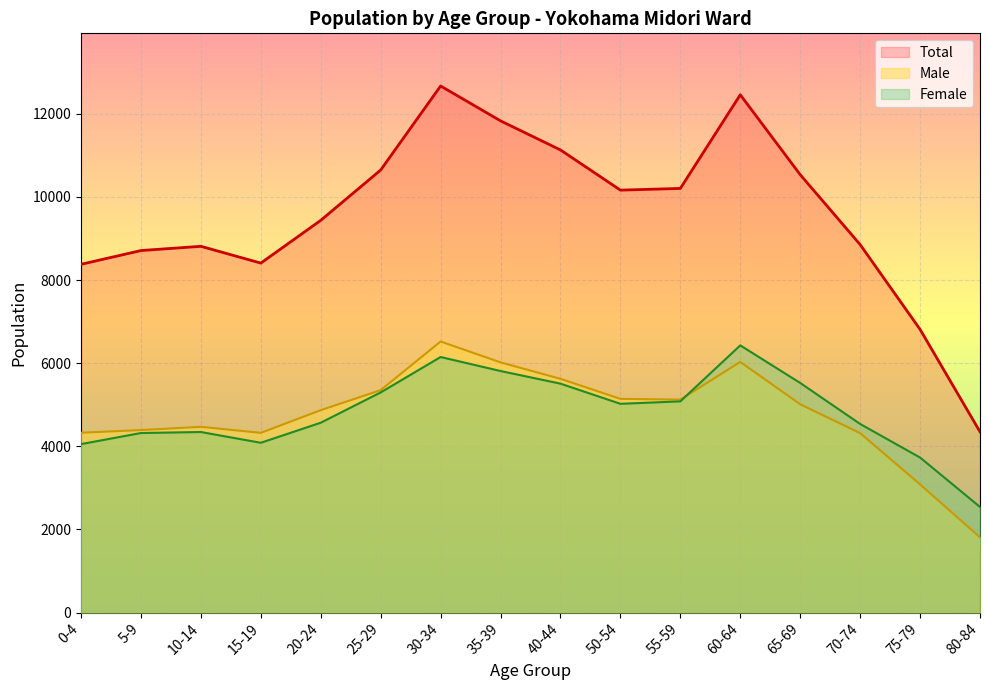

Which has a higher value, 20-24 or 40-44?

40-44